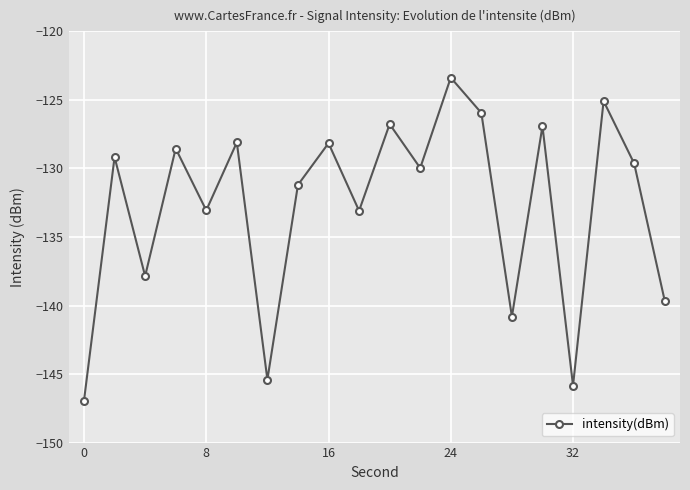

What is the maximum value shown in the chart?

-123.4